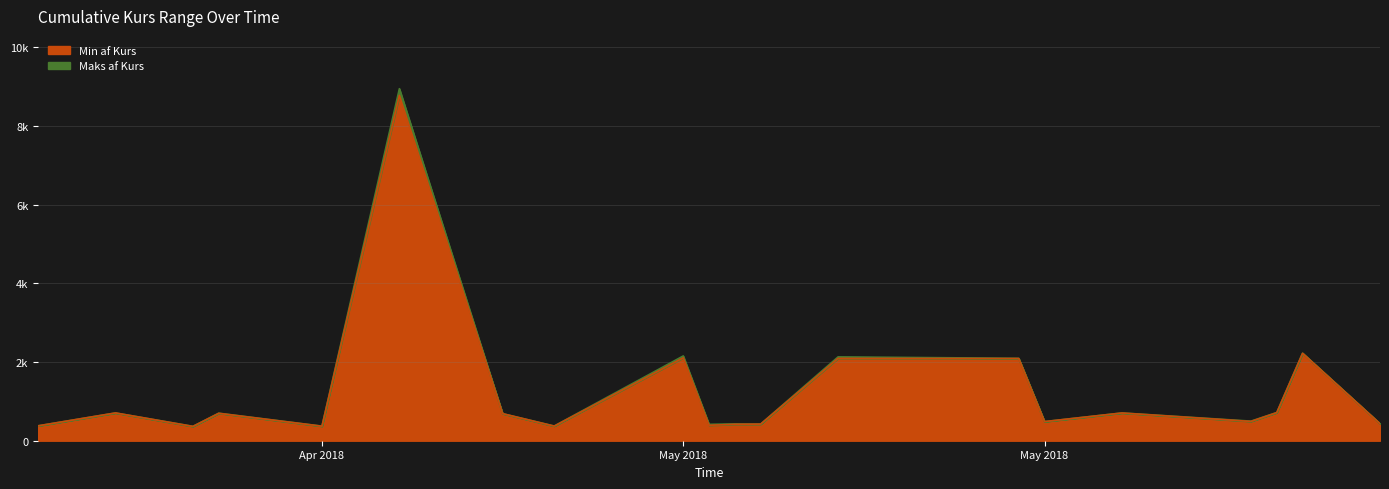

Where is the first local minimum for Min af Kurs?

2018-04-12